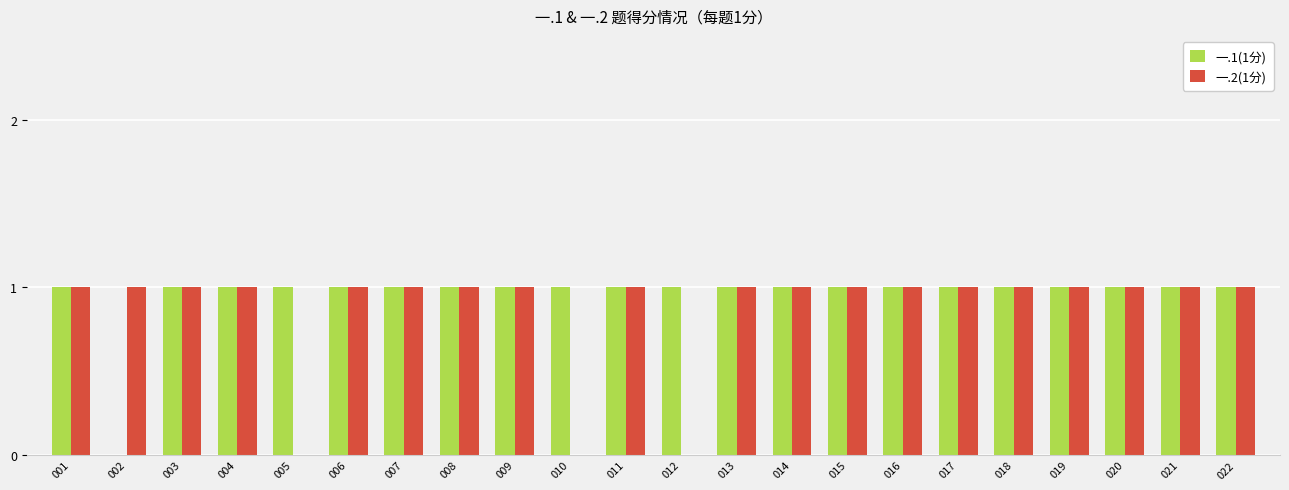

Is it true that 一.1(1分) equals 0 at 002?

True